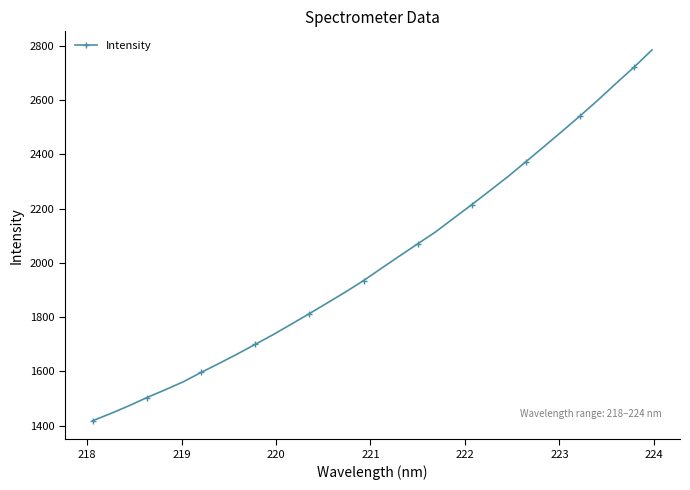

What is the smallest value displayed?

1417.8